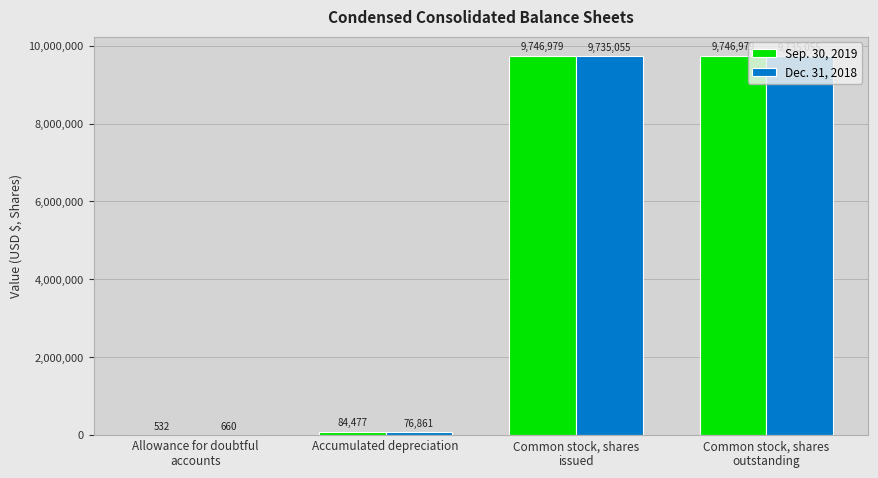

Which series has the largest total across all categories?

Sep. 30, 2019